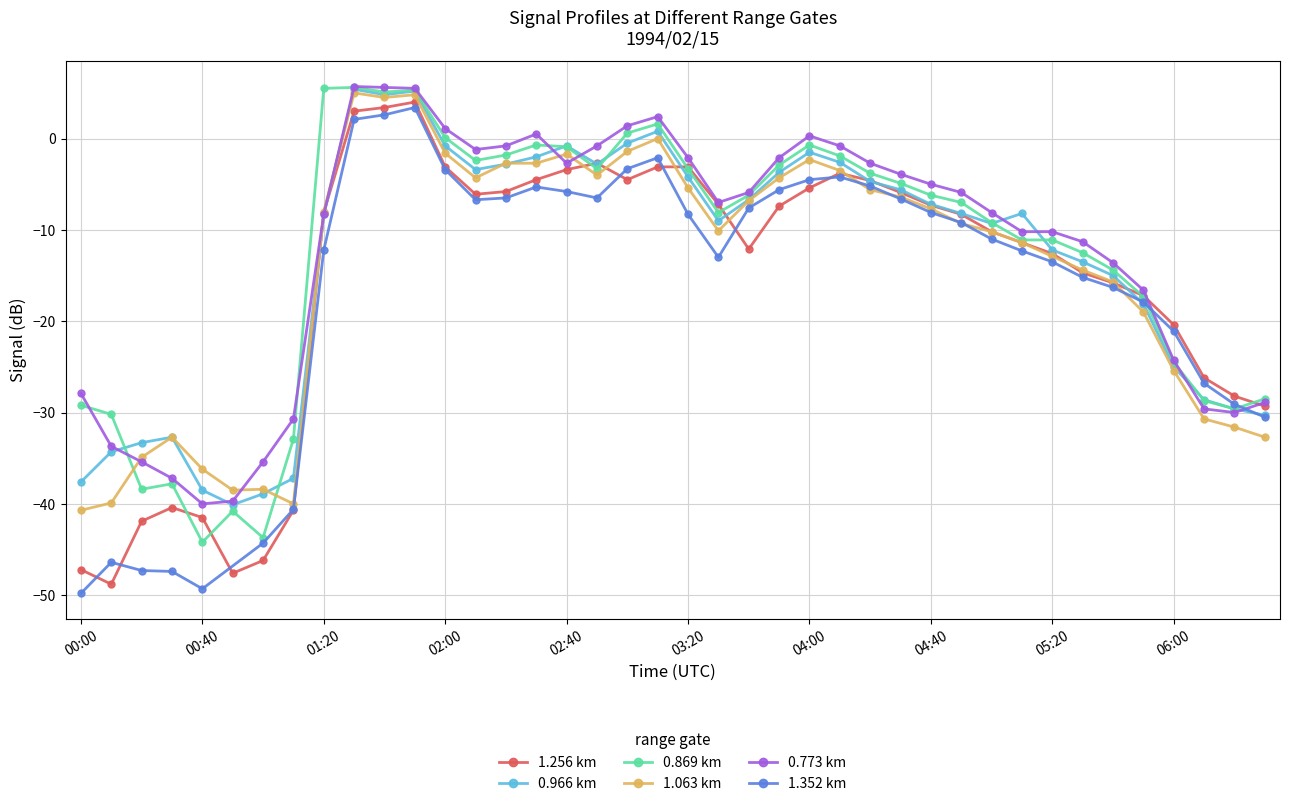

At which label does 0.773 km first exceed -5?

01:30